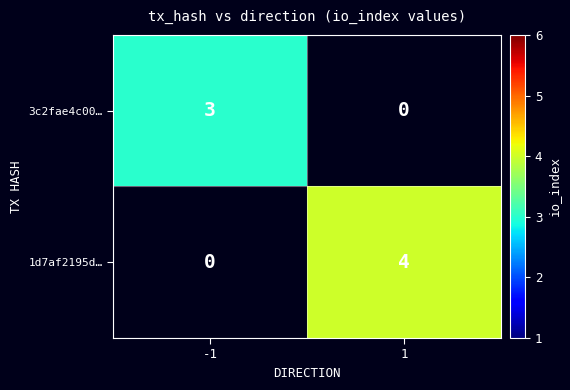

The 3c2fae4c00… series shows 3 at -1. True or false?

True